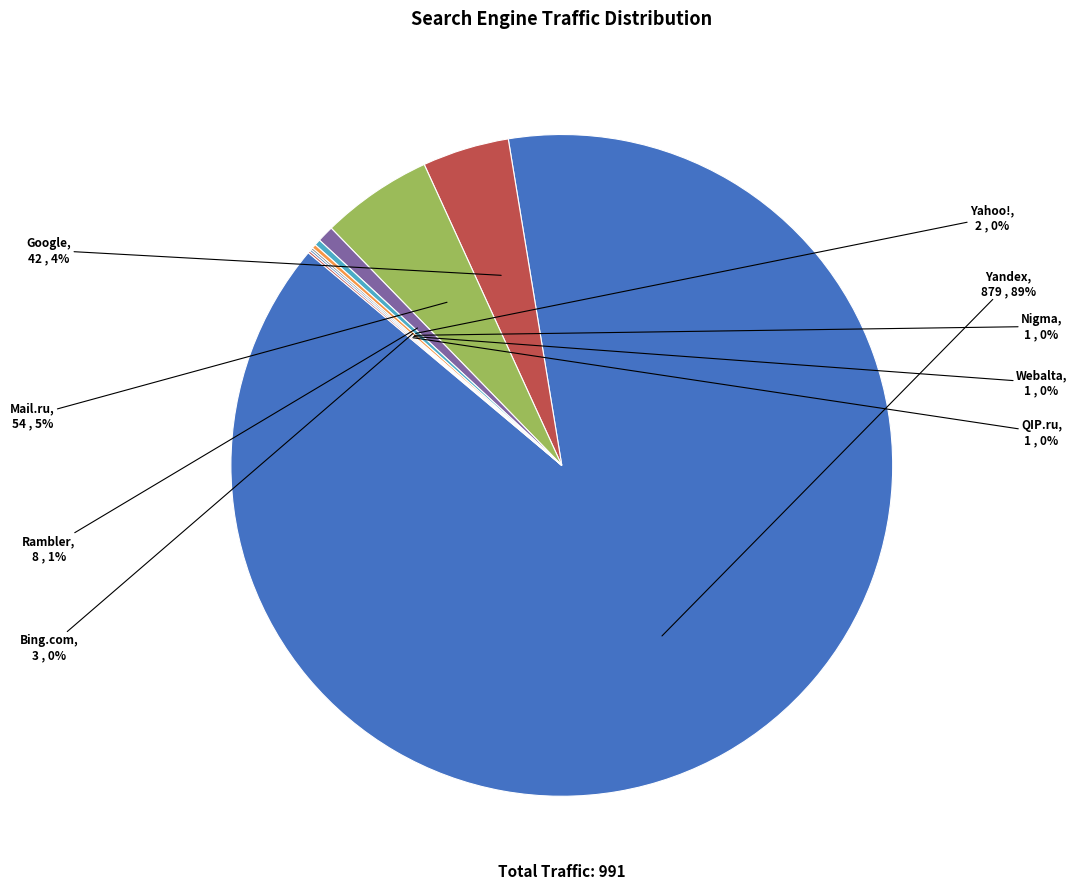

Which has a higher value, Bing.com or Google?

Google